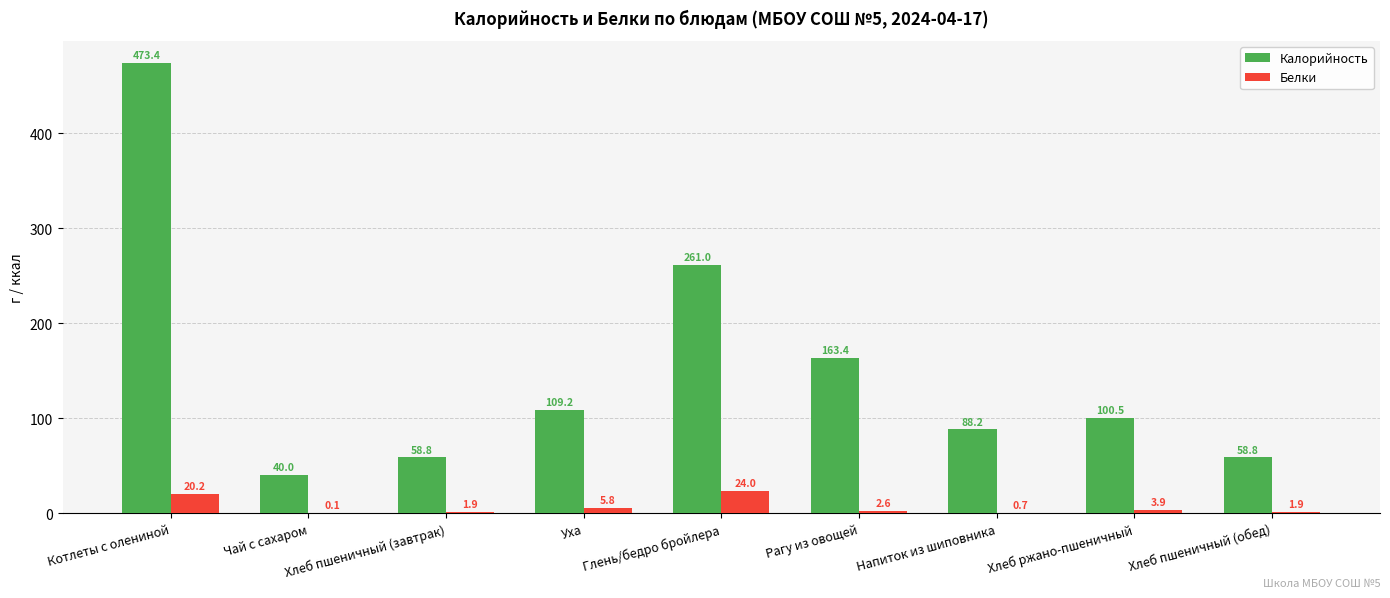

Where does the Белки series first go above 2?

Котлеты с олениной